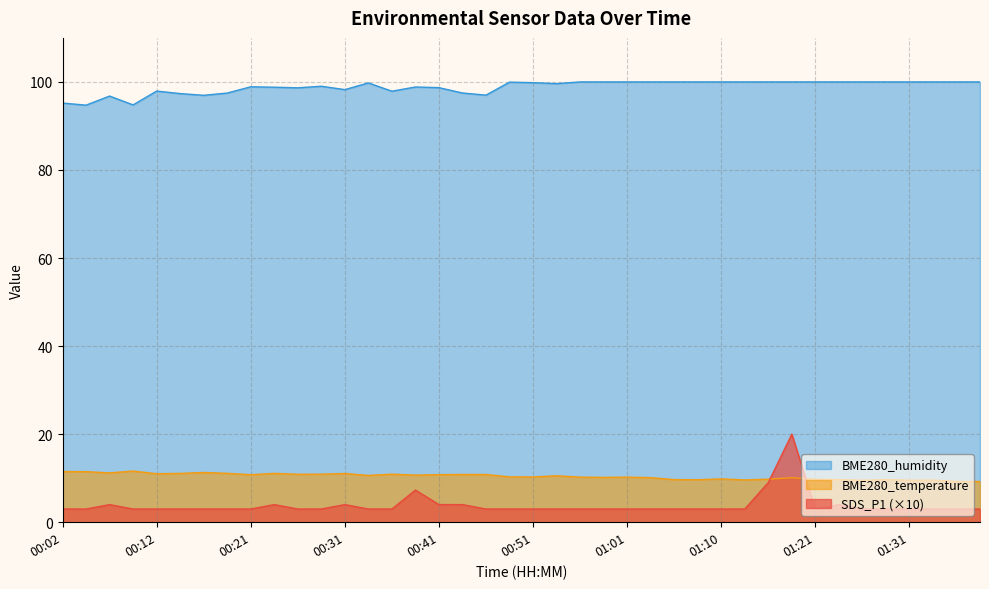

True or false: SDS_P1 and BME280_humidity cross at least once.

False